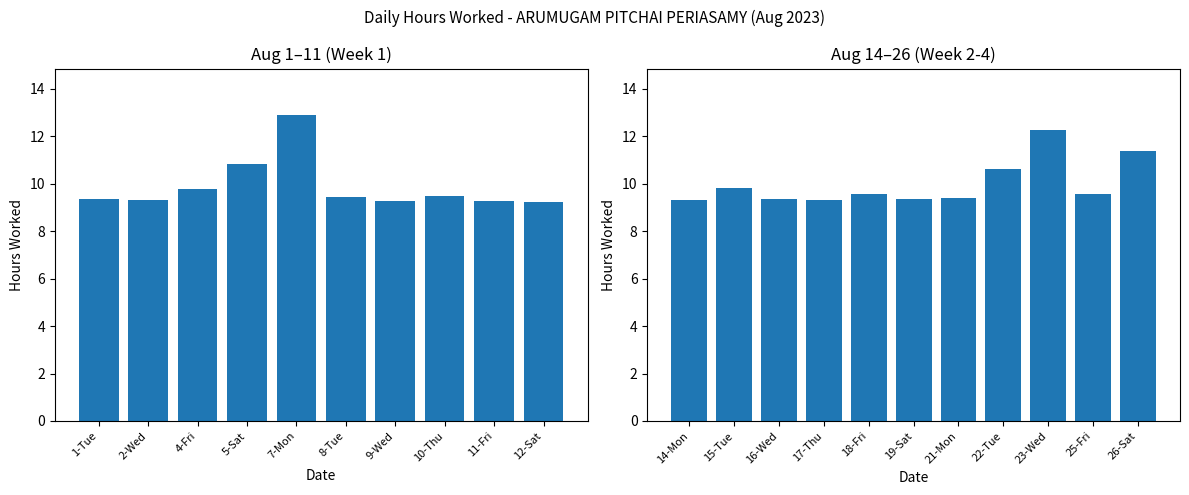

What is the difference between the maximum and minimum values?

3.7